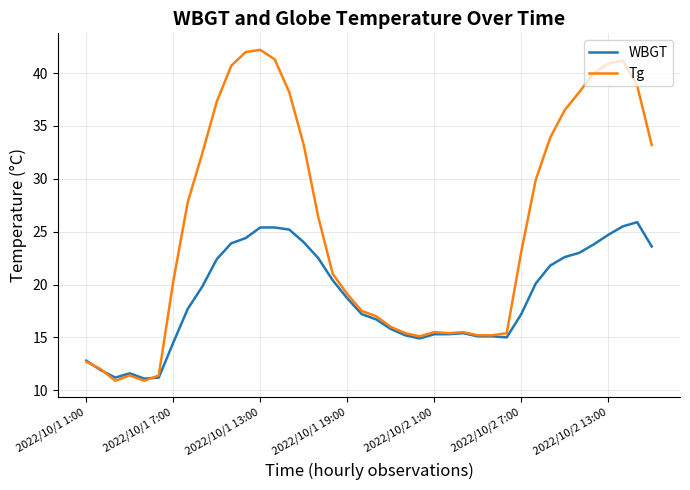

Rank the series by their average value, from highest to lowest.

Tg, WBGT